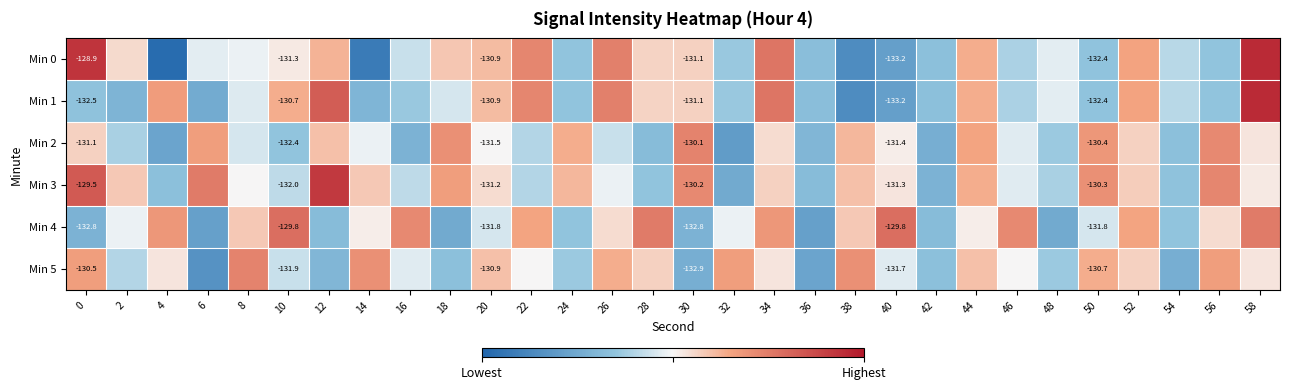

What is the total value across all series at 12?

-785.5